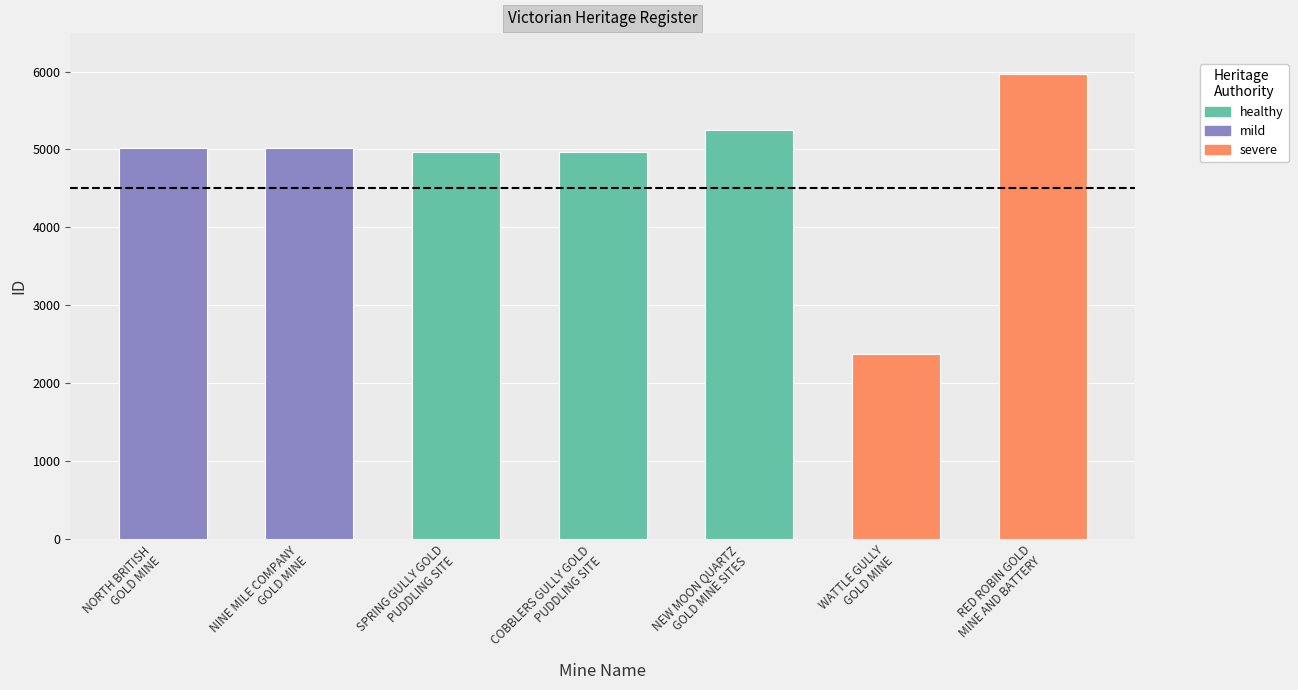

What is the average value?

4797